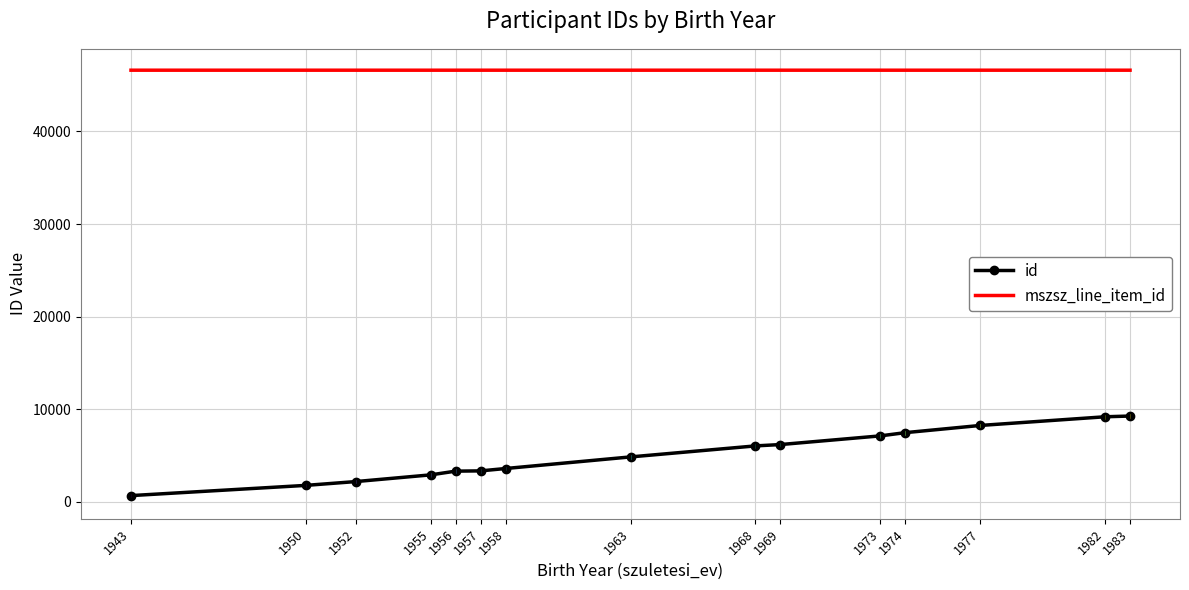

Count the mszsz_line_item_id values in the range 46613 to 46614.

15